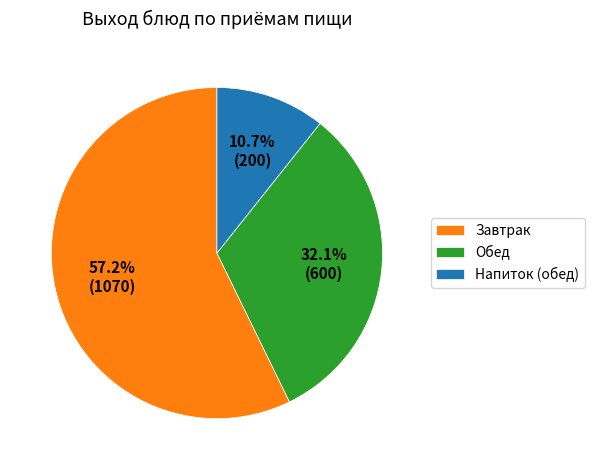

Count the number of slices in the pie.

3